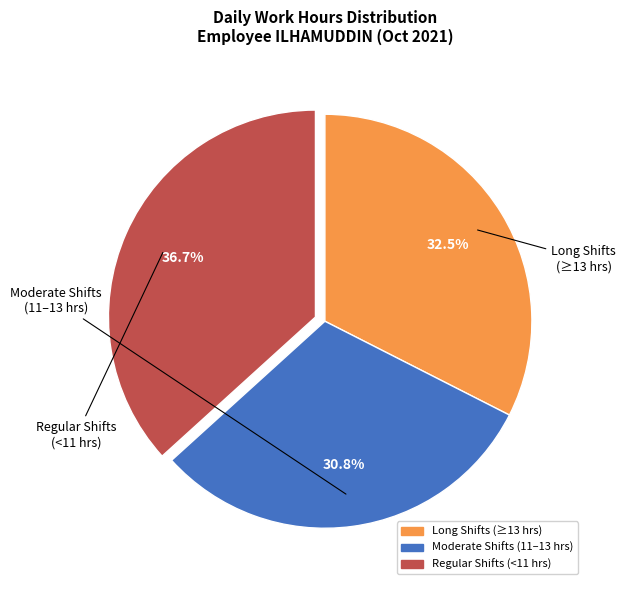

Is there any slice that represents more than half of the pie?

No